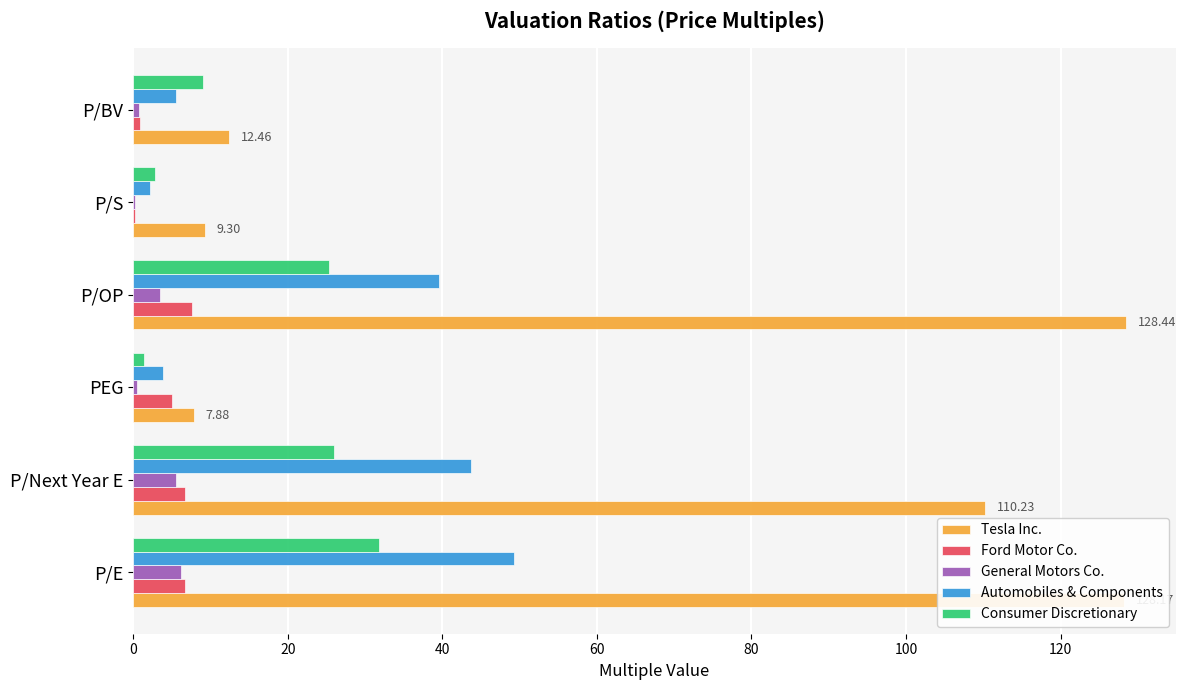

Is the value of Tesla Inc. at P/S greater than the value of Automobiles & Components at P/OP?

No